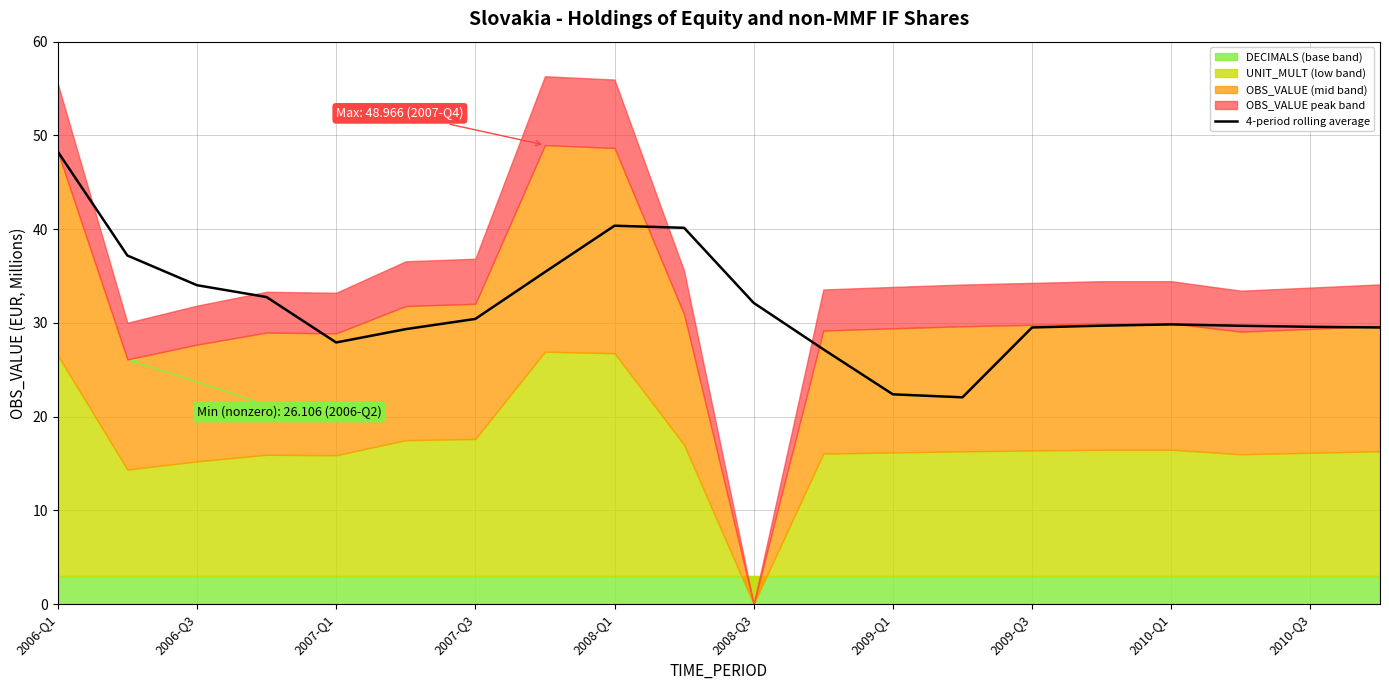

The chart shows a value of 46.1 at 15. True or false?

False